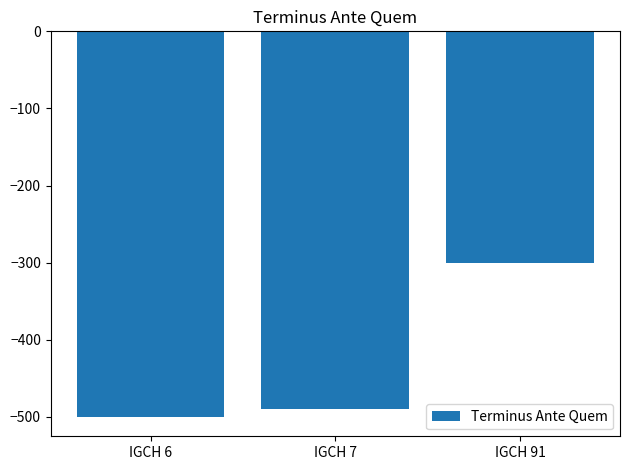

At which category does the chart reach its peak across all series?

IGCH 91